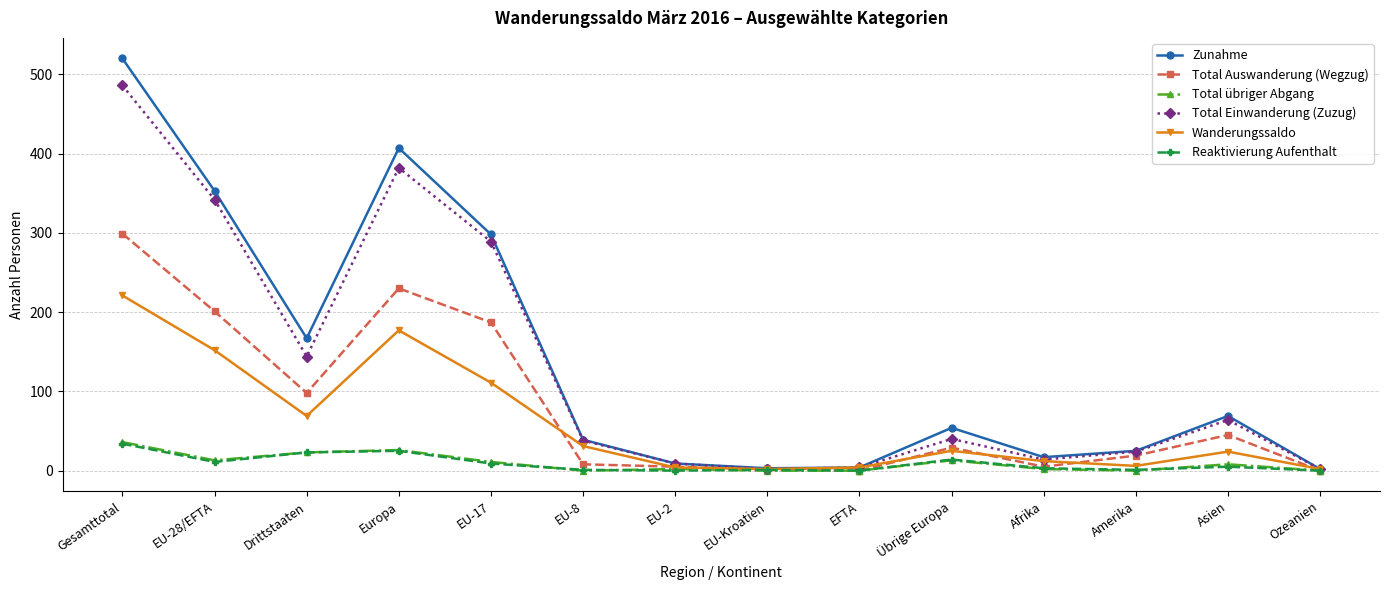

At which category does Reaktivierung Aufenthalt reach its first local valley?

EU-28/EFTA